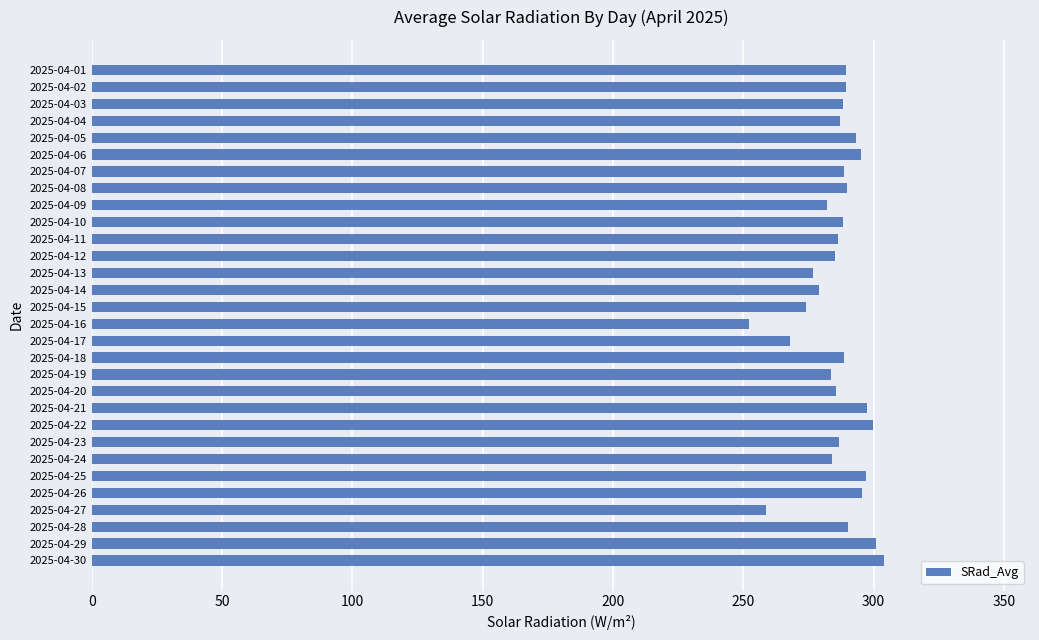

What is the minimum value shown in the chart?

252.3